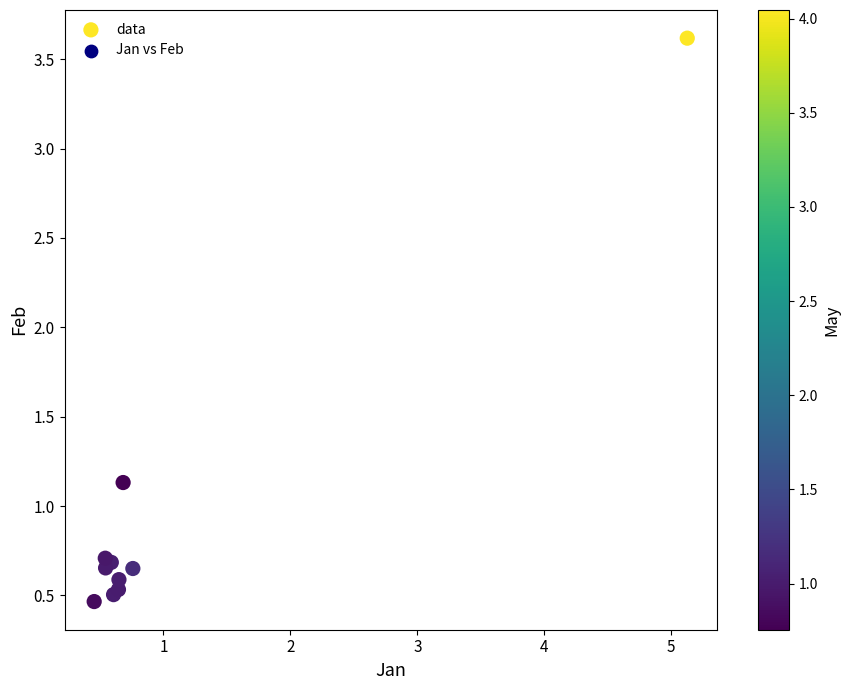

What Y value in the scatter plot is closest to 2?

1.1